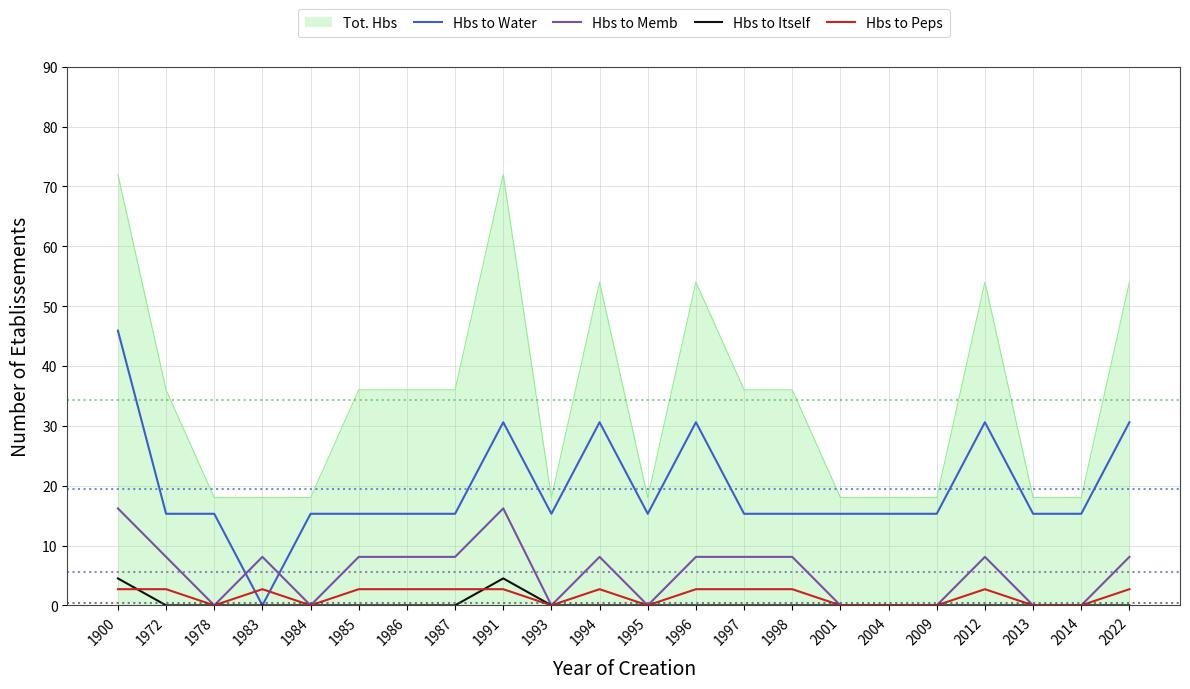

Which series changed the most between 1900 and 1983?

Tot. Hbs